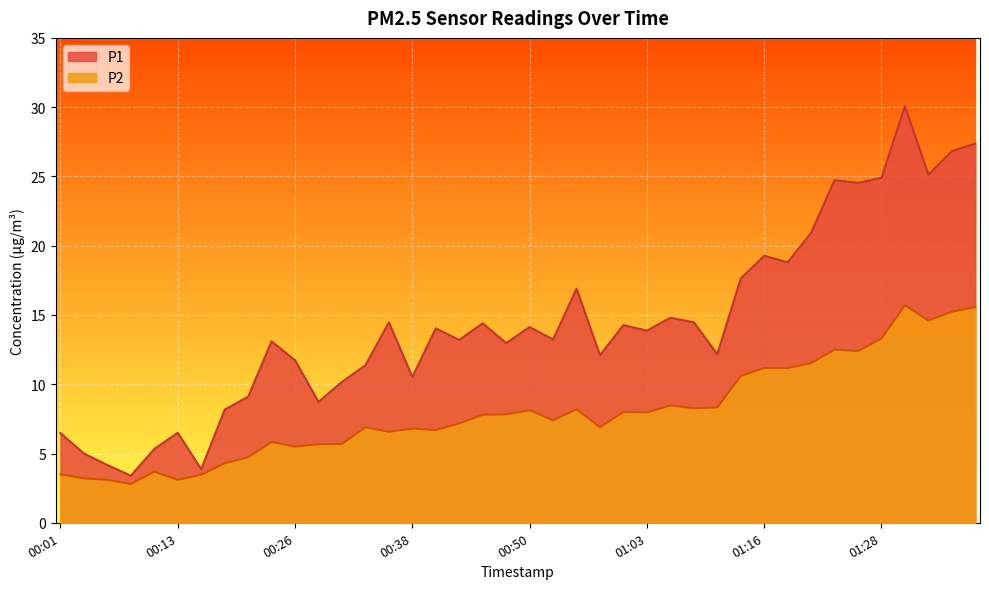

What is the highest value of the P2 series?

15.7